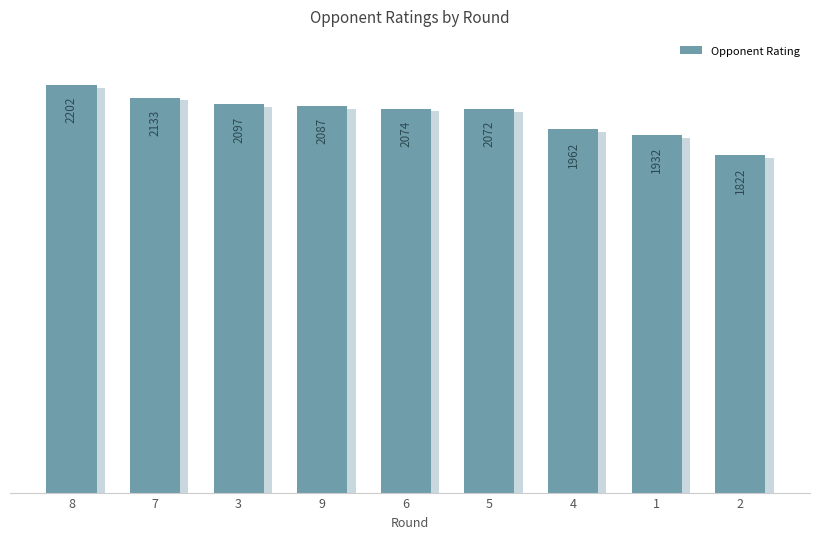

Rank the categories by value from highest to lowest.

8, 7, 3, 9, 6, 5, 4, 1, 2